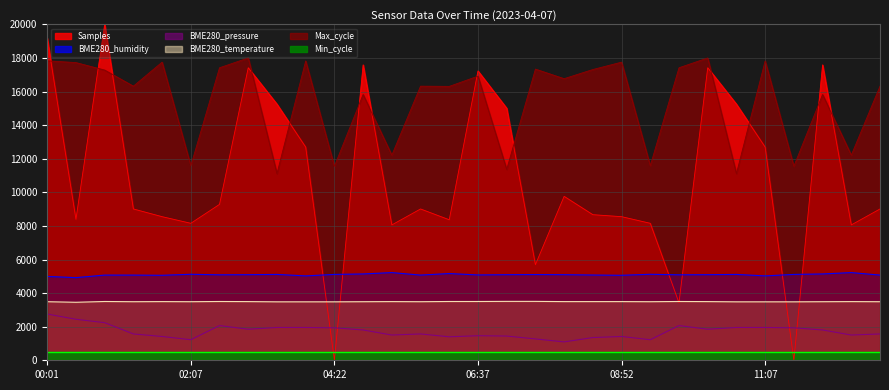

Is it true that BME280_temperature equals 2006.7 at 01:40?

False